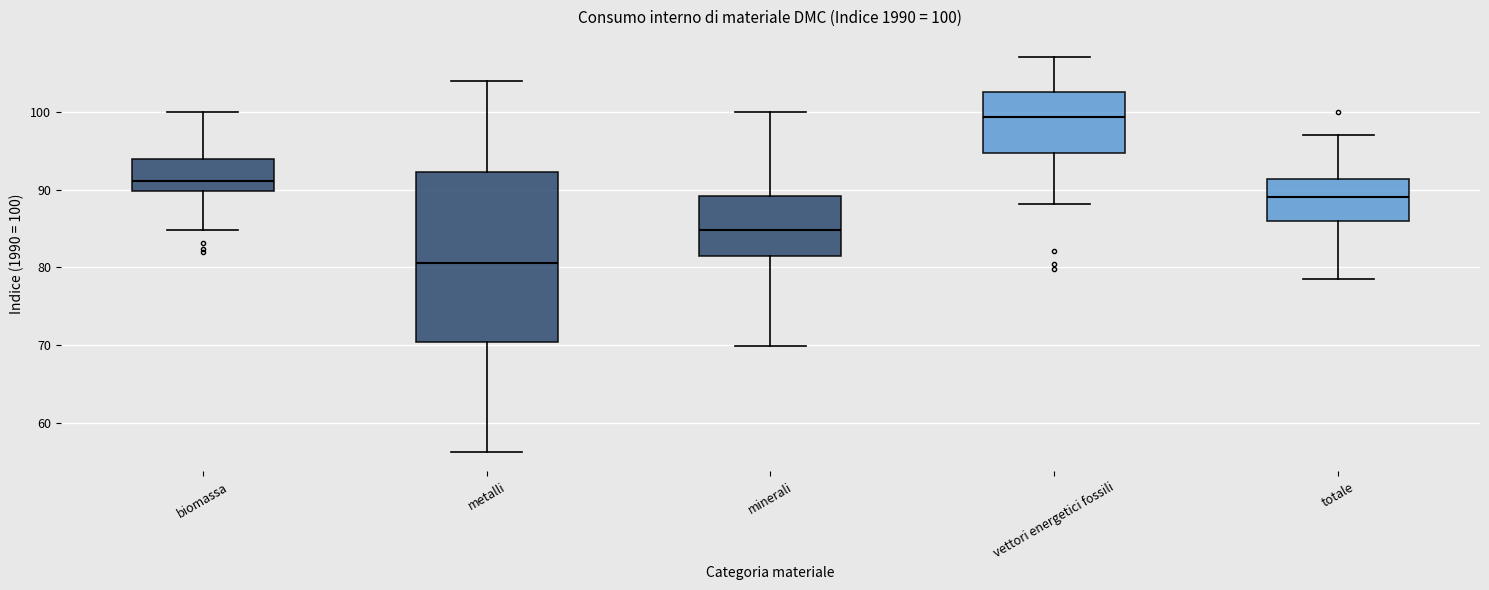

Comparing the boxes themselves (not the whiskers), which one is the tallest?

metalli